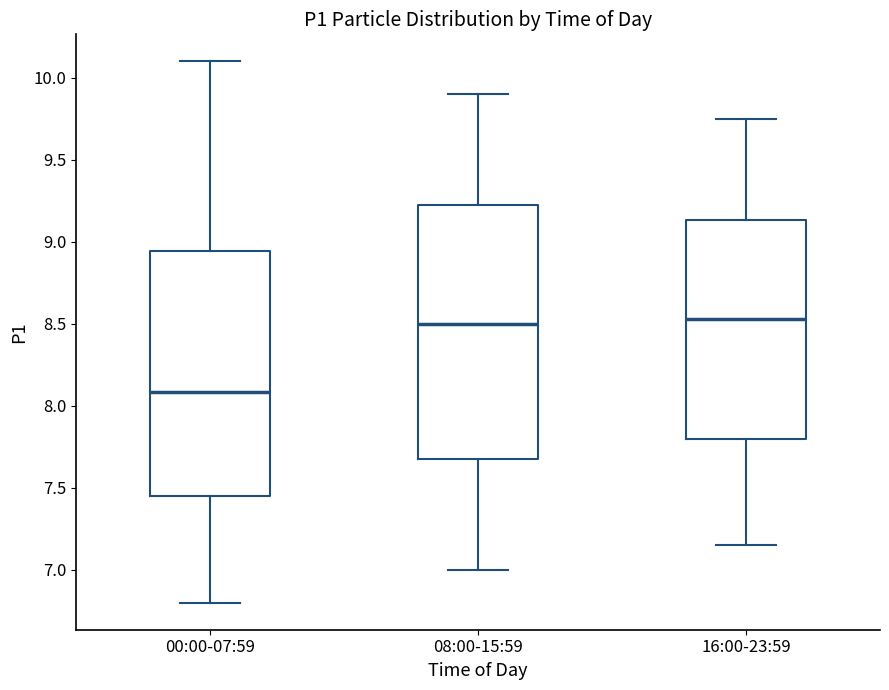

Reading left to right, transcribe this box plot: for each box, give where its median line is, the range the box spans, and where its two whiskers end, as read against the y-axis. The values are not printed on the chart, so give them approximately, as read against the axis.

00:00-07:59: median 8.10, box 7.45 to 8.95, whiskers 6.80 to 10.10
08:00-15:59: median 8.50, box 7.70 to 9.25, whiskers 7.00 to 9.90
16:00-23:59: median 8.55, box 7.80 to 9.15, whiskers 7.15 to 9.75